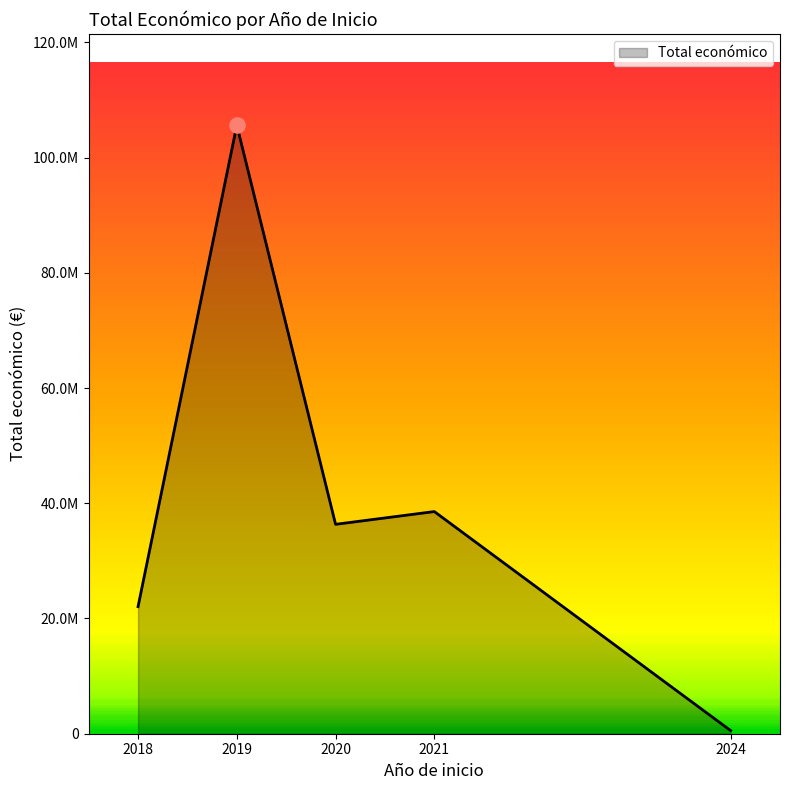

Between 2021 and 2024, which is larger?

2021